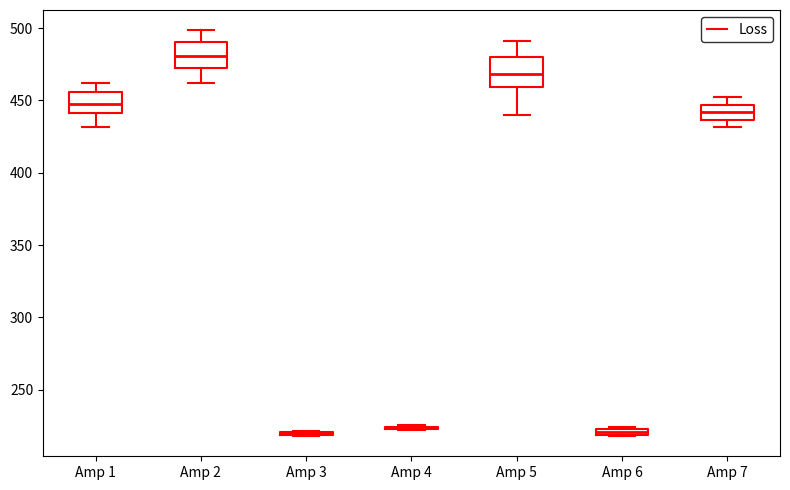

Where does the upper whisker of the box for Amp 2 end on the y-axis? The values are not printed on the chart, so give them approximately, as read against the axis.

500